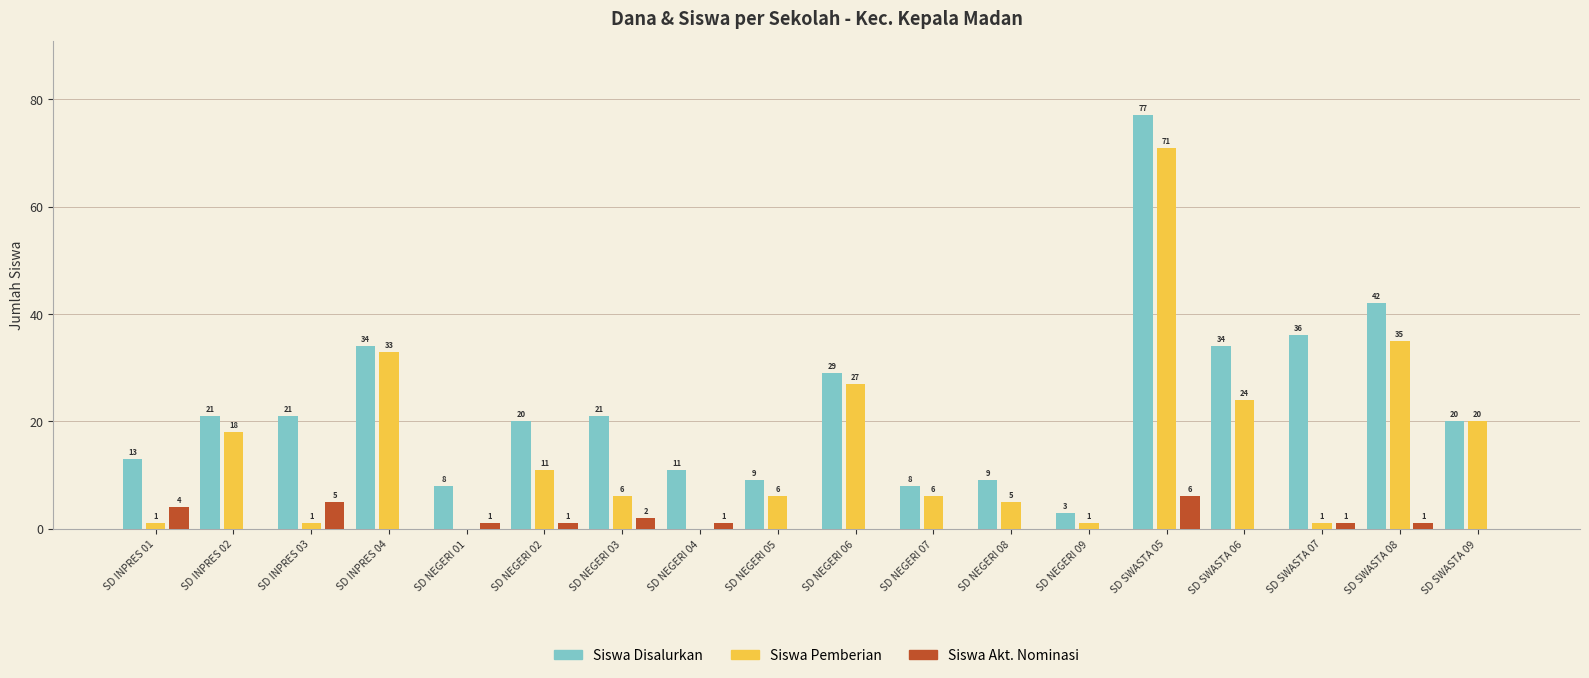

At which category does the chart reach its peak across all series?

SD SWASTA 05